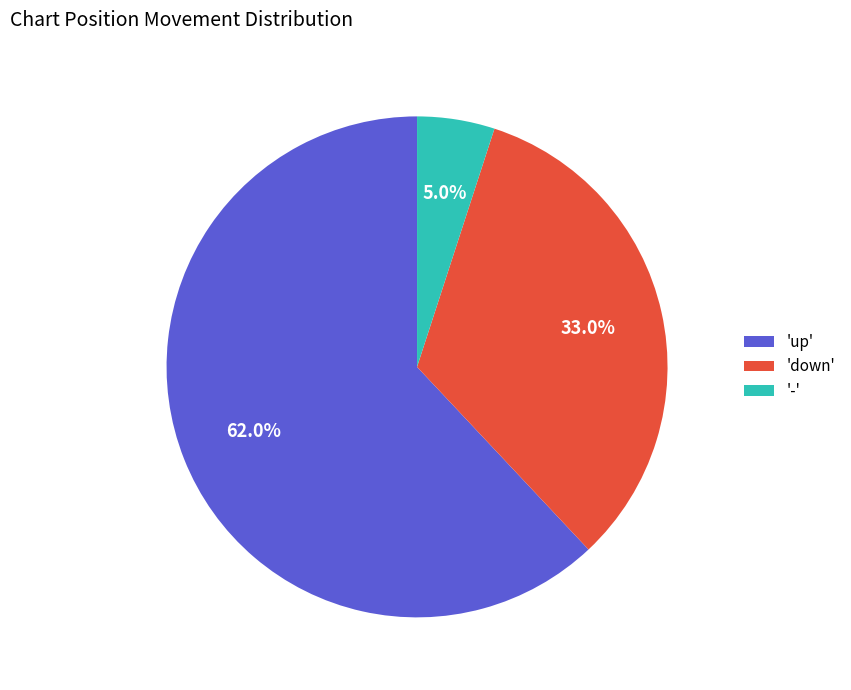

Which category has the biggest portion of the pie?

'up'